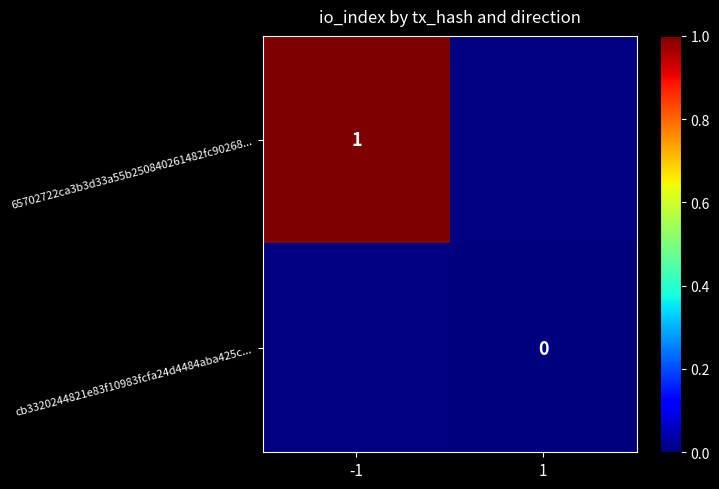

Is the value of 65702722ca3b3d33a55b250840261482fc90268... at -1 greater than the value of cb3320244821e83f10983fcfa24d4484aba425c... at 1?

Yes